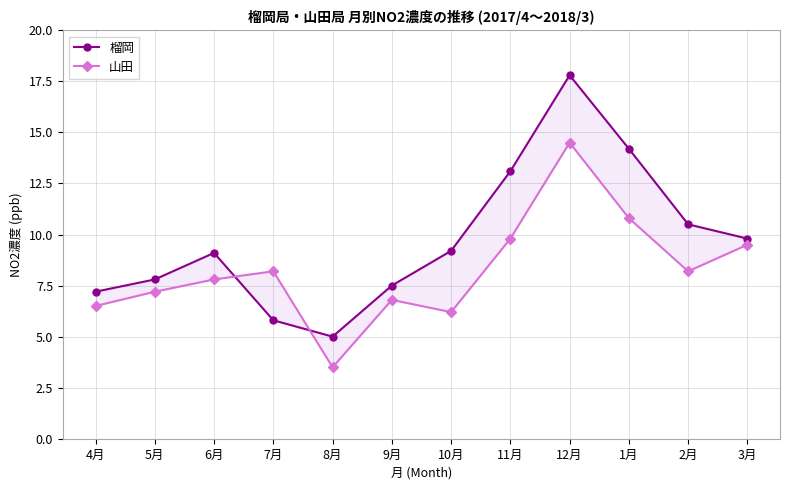

At how many categories does at least one series exceed 10?

4